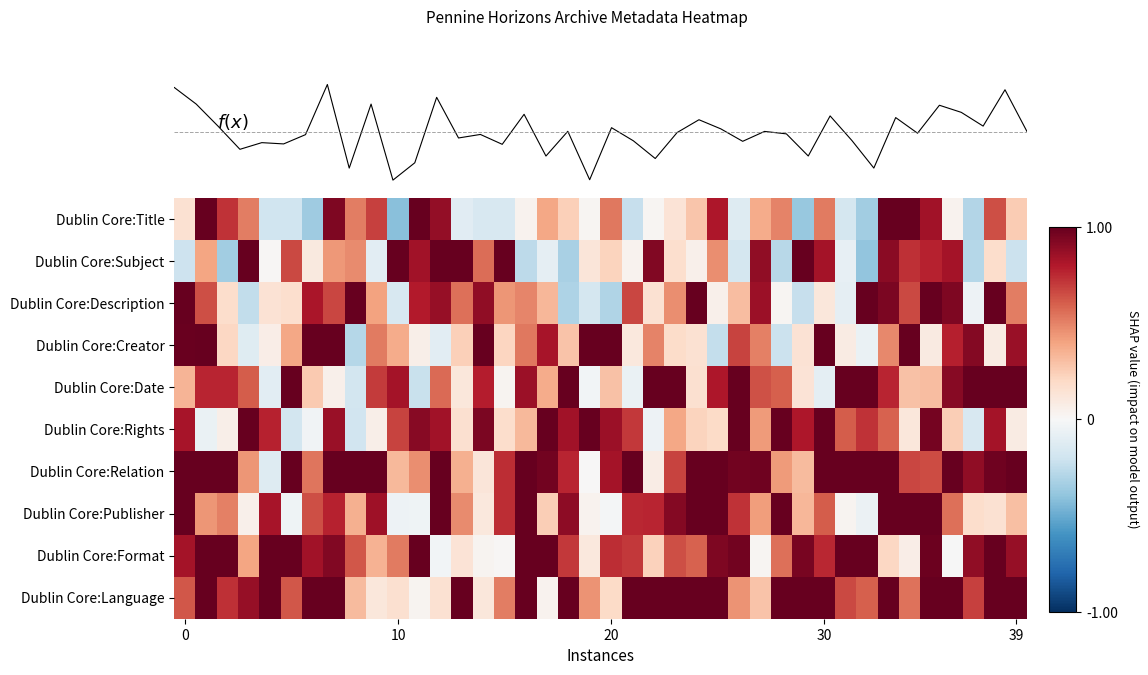

How many data points does each series have?

40